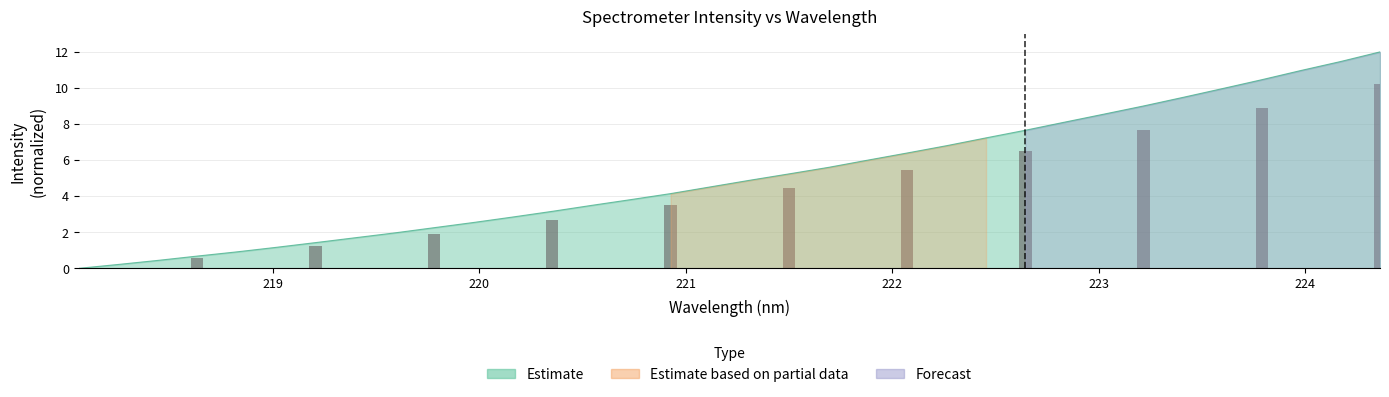

Rank the categories by value from highest to lowest.

224.3616, 224.1709, 223.9802, 223.7895, 223.5987, 223.408, 223.2172, 223.0264, 222.8355, 222.6447, 222.4538, 222.263, 222.0721, 221.8812, 221.6902, 221.4993, 221.3083, 221.1174, 220.9264, 220.7354, 220.5444, 220.3533, 220.1623, 219.9712, 219.7801, 219.589, 219.3979, 219.2067, 219.0156, 218.8244, 218.6332, 218.442, 218.2508, 218.0596